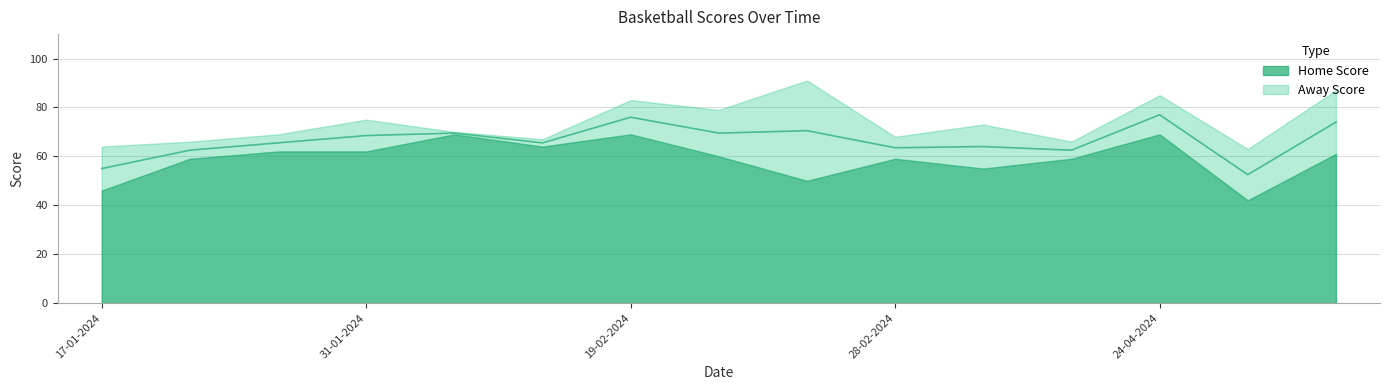

What is the greatest value displayed?

91